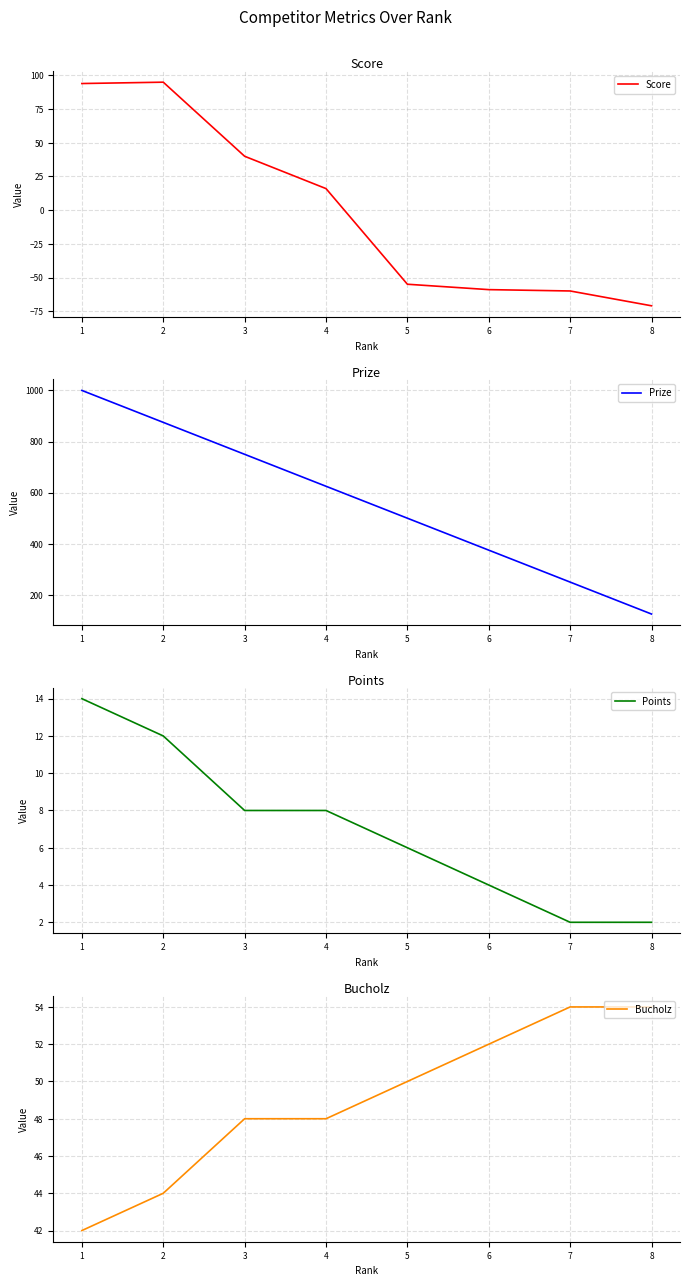

At which label is Score closest to 12?

4